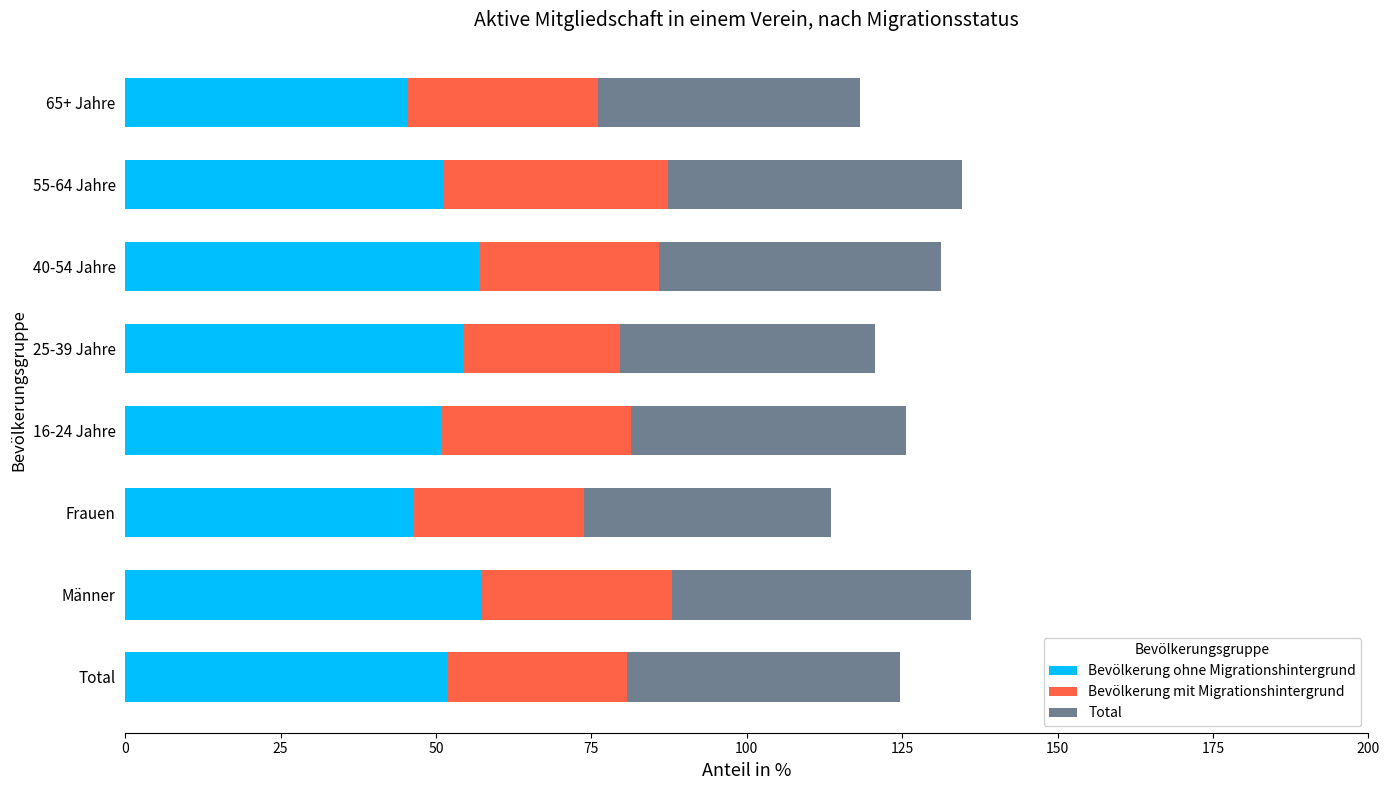

What is the sum of all Bevölkerung ohne Migrationshintergrund values?

414.3